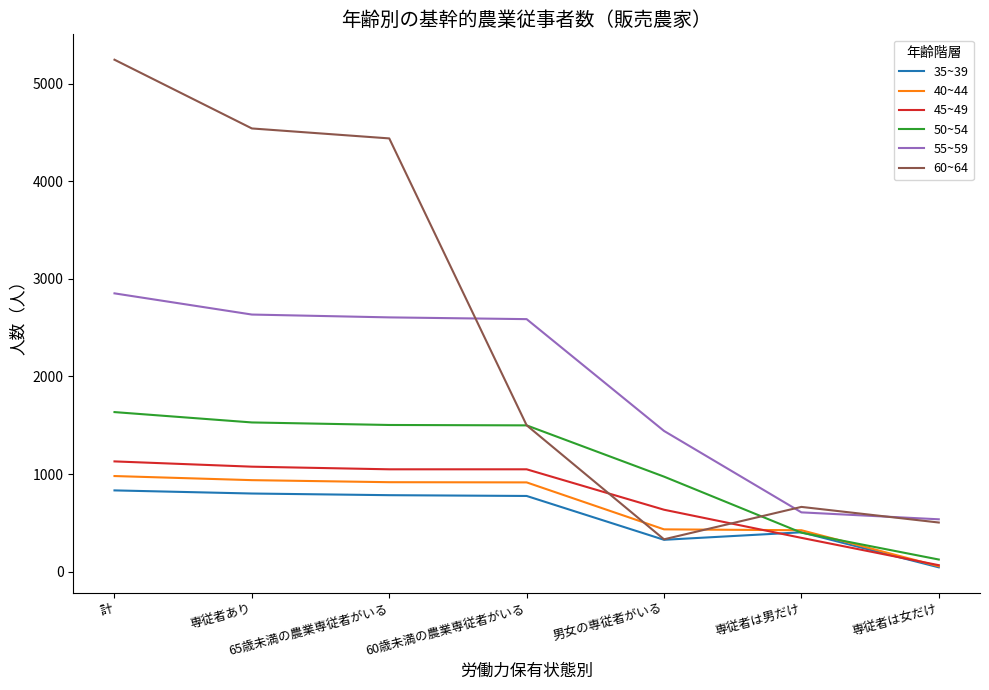

The value of 45~49 at 65歳未満の農業専従者がいる is 1570. True or false?

False